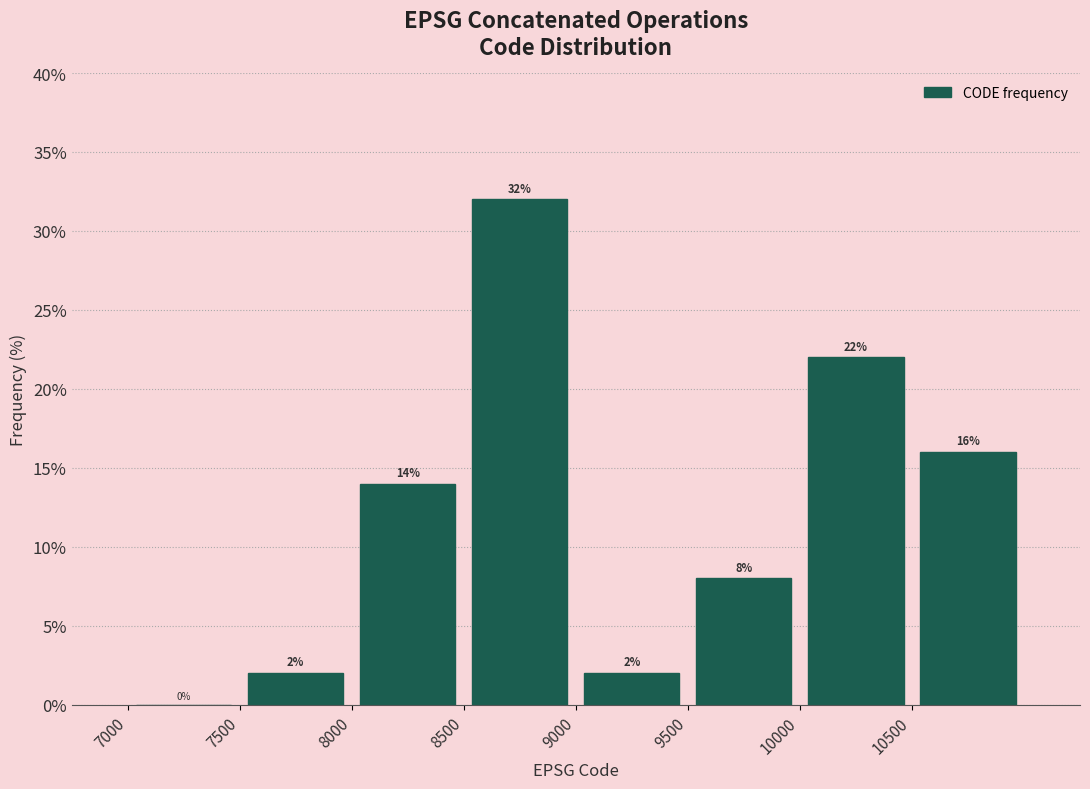

How tall is the bar that spans 7500 to 8000 on the x-axis?

2